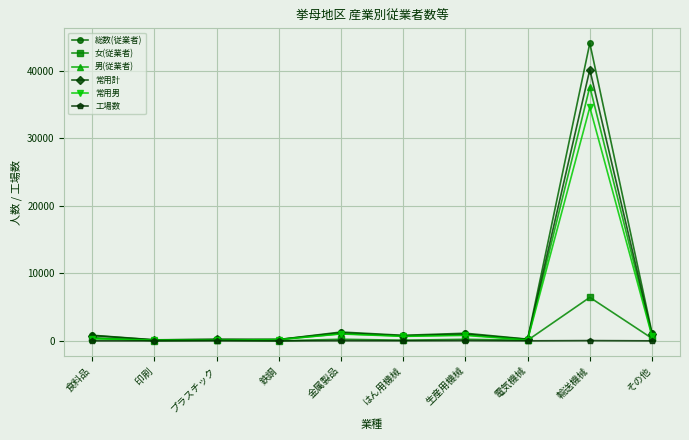

At which label does 総数(従業者) reach its peak?

輸送機械